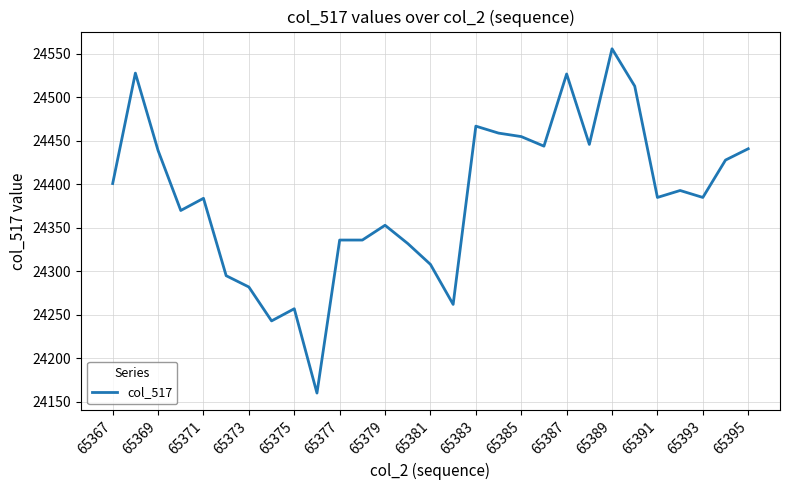

What is the difference between the maximum and minimum values?

396